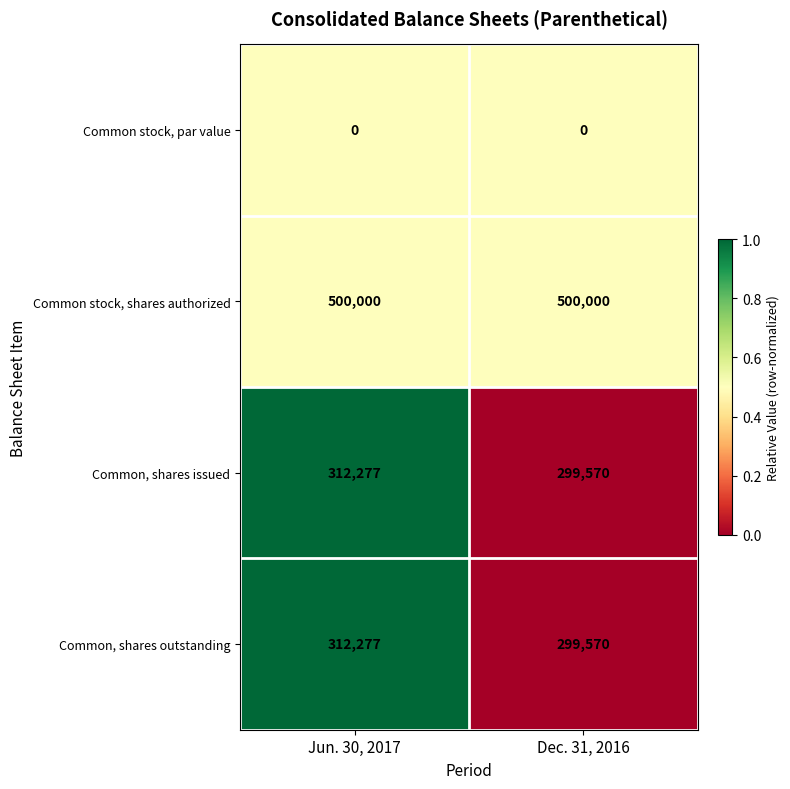

Reading right to left, what are all the values shown in this chart?

Common stock, par value: 0	0
Common stock, shares authorized: 500000	500000
Common, shares issued: 299570	312277
Common, shares outstanding: 299570	312277